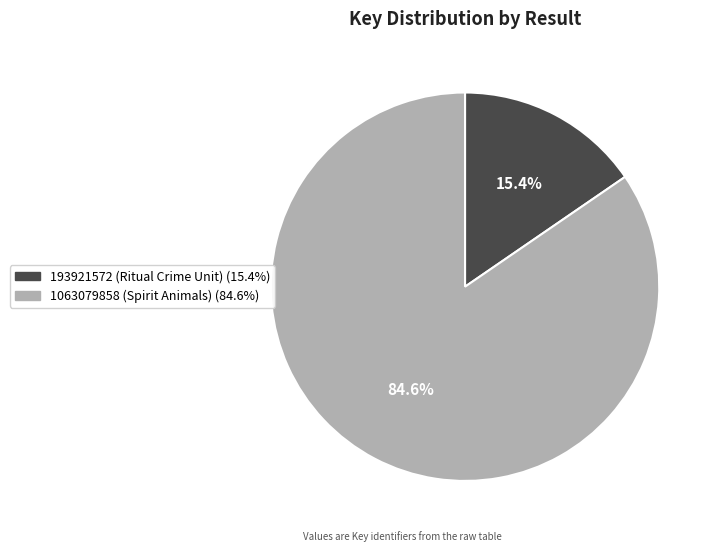

Between 1063079858 and 193921572, which is larger?

1063079858